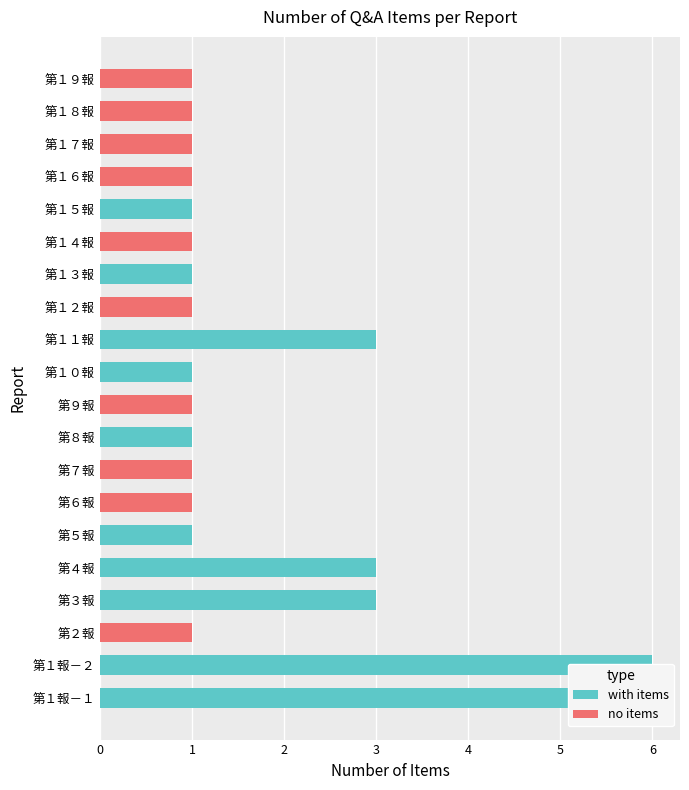

How many values in the with items series exceed 1?

5